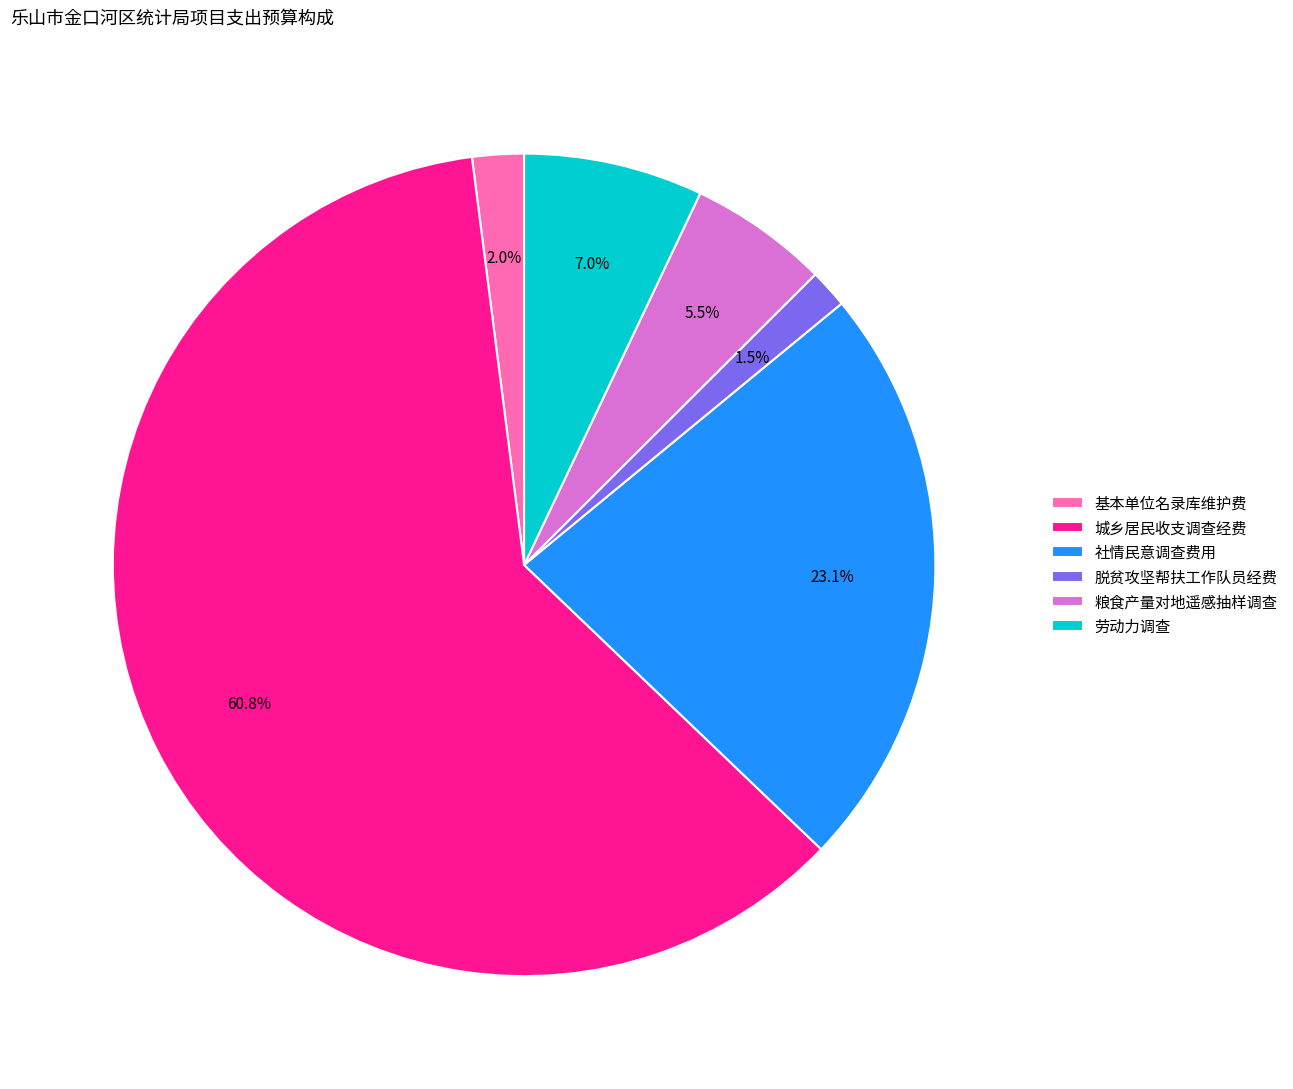

What is the smallest slice in the pie chart?

脱贫攻坚帮扶工作队员经费